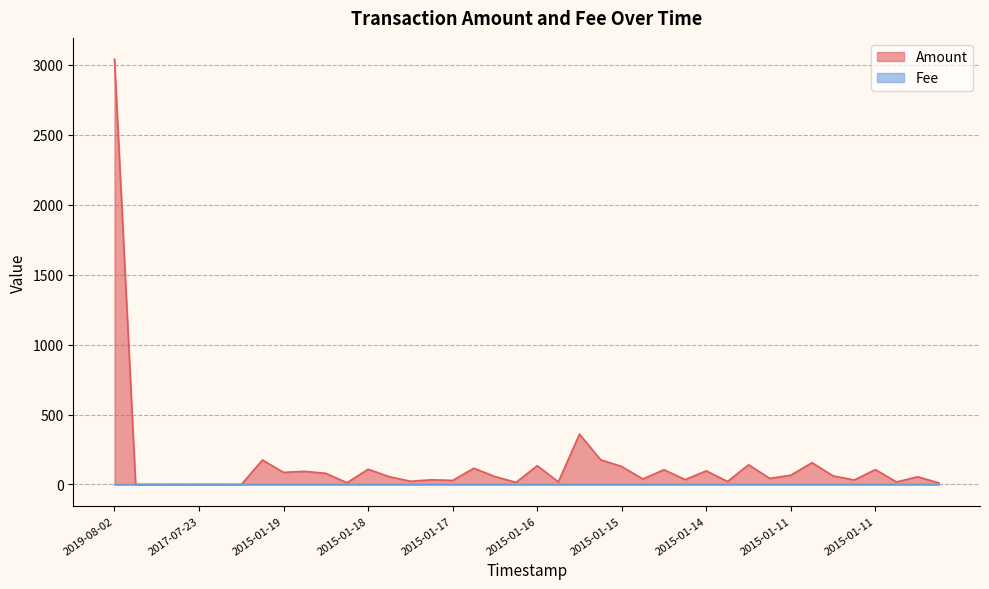

At which category is the sum across all series the highest?

2019-08-02